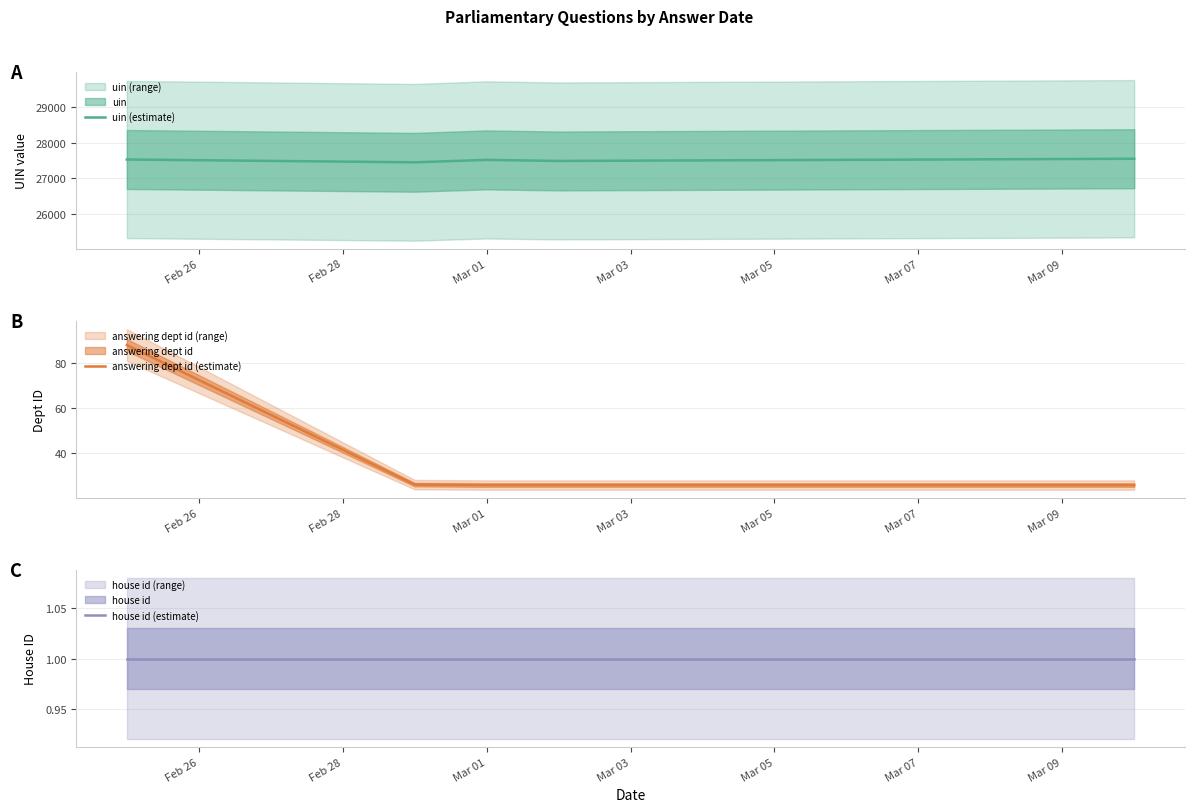

What is the highest value of the answering dept id (estimate) series?

88.0